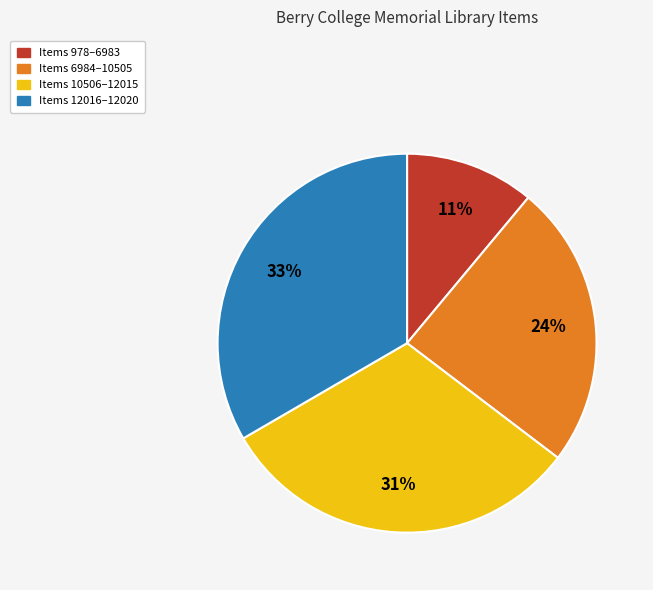

Count the number of slices in the pie.

4